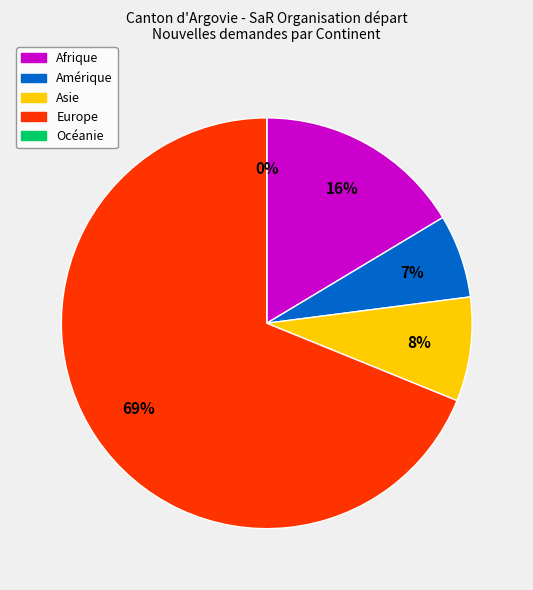

To the nearest percent, what is the combined percentage of Europe and Asie?

77%